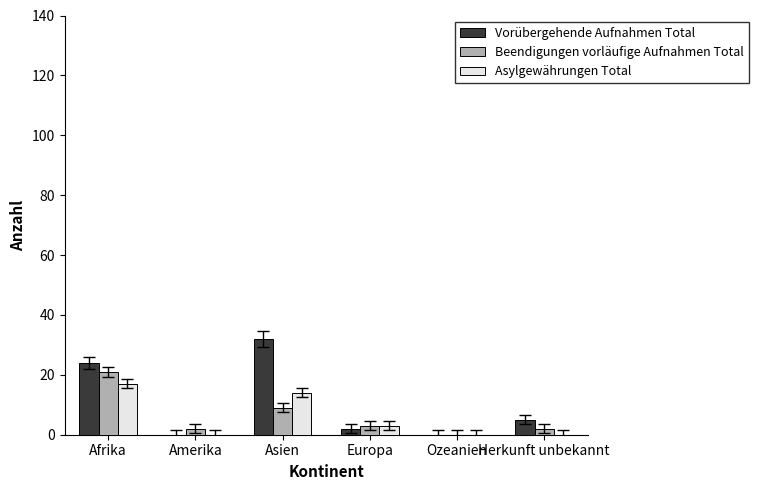

How many positive values does the Beendigungen vorläufige Aufnahmen Total series have?

5